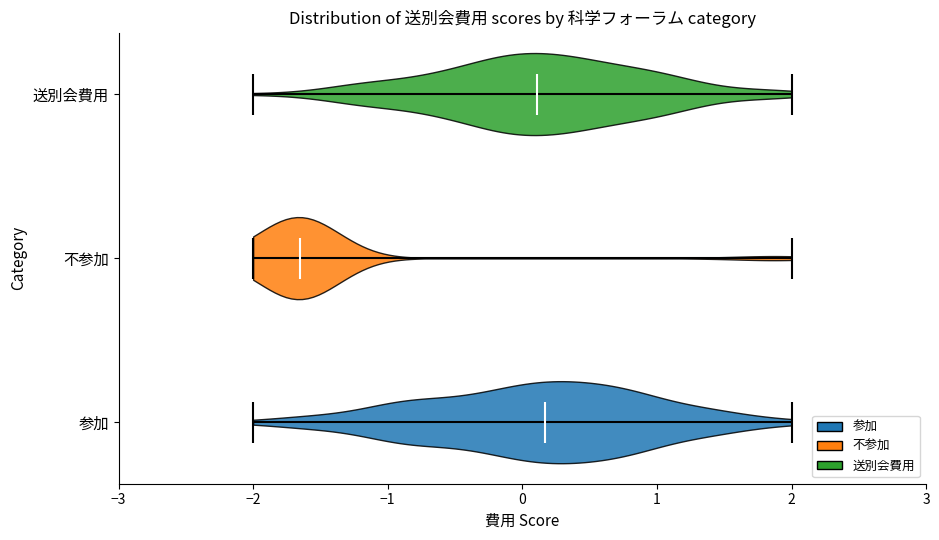

Where does the median line of the violin for 参加 sit on the x-axis? The values are not printed on the chart, so give them approximately, as read against the axis.

0.2